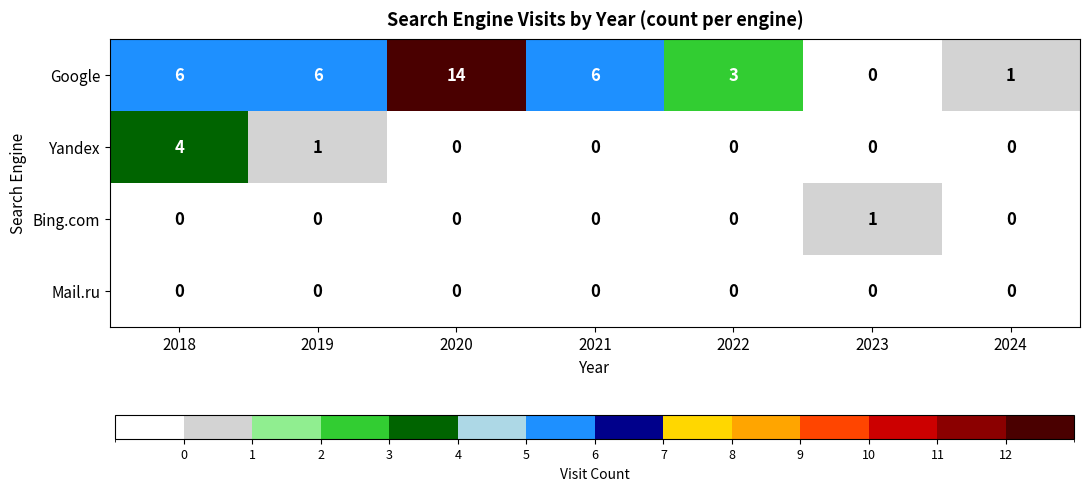

The value of Yandex at 2023 is 0. True or false?

True